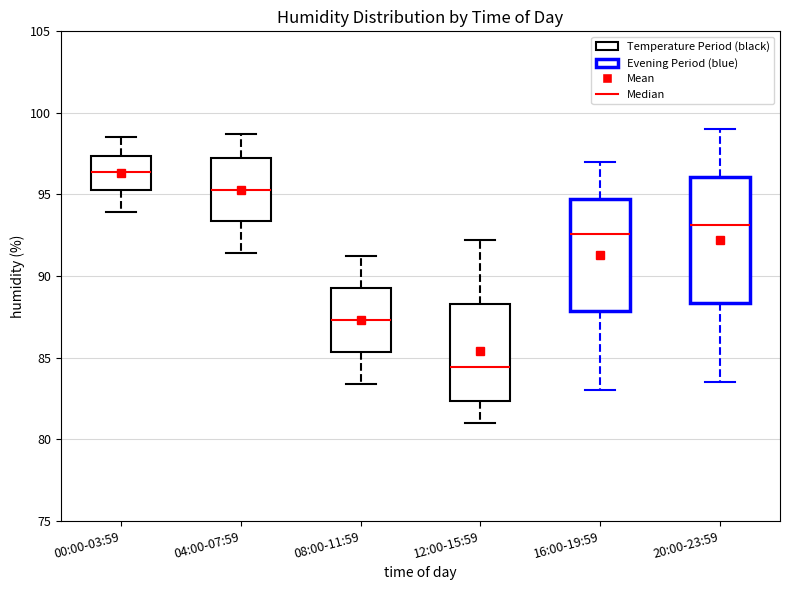

Where is the upper edge of the box for 16:00-19:59 on the y-axis? The values are not printed on the chart, so give them approximately, as read against the axis.

94.5